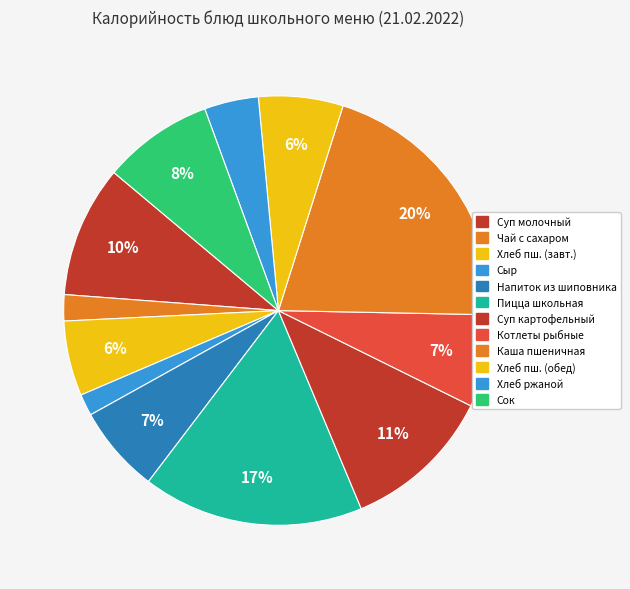

Count the number of slices in the pie.

12